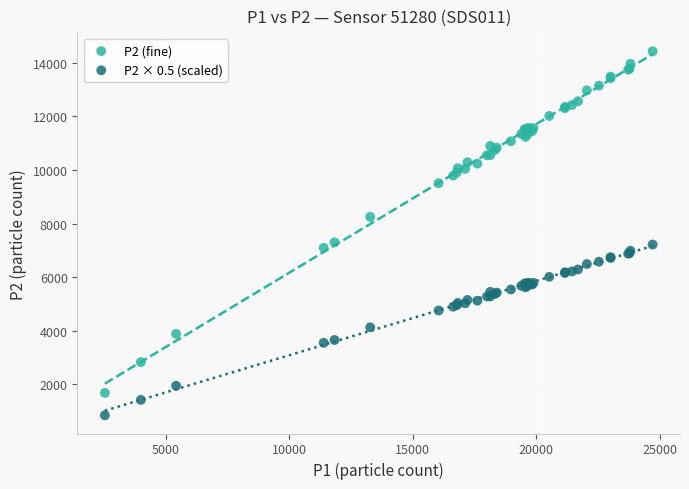

What is the X range (max minus min) for the scatter plot?

22187.8